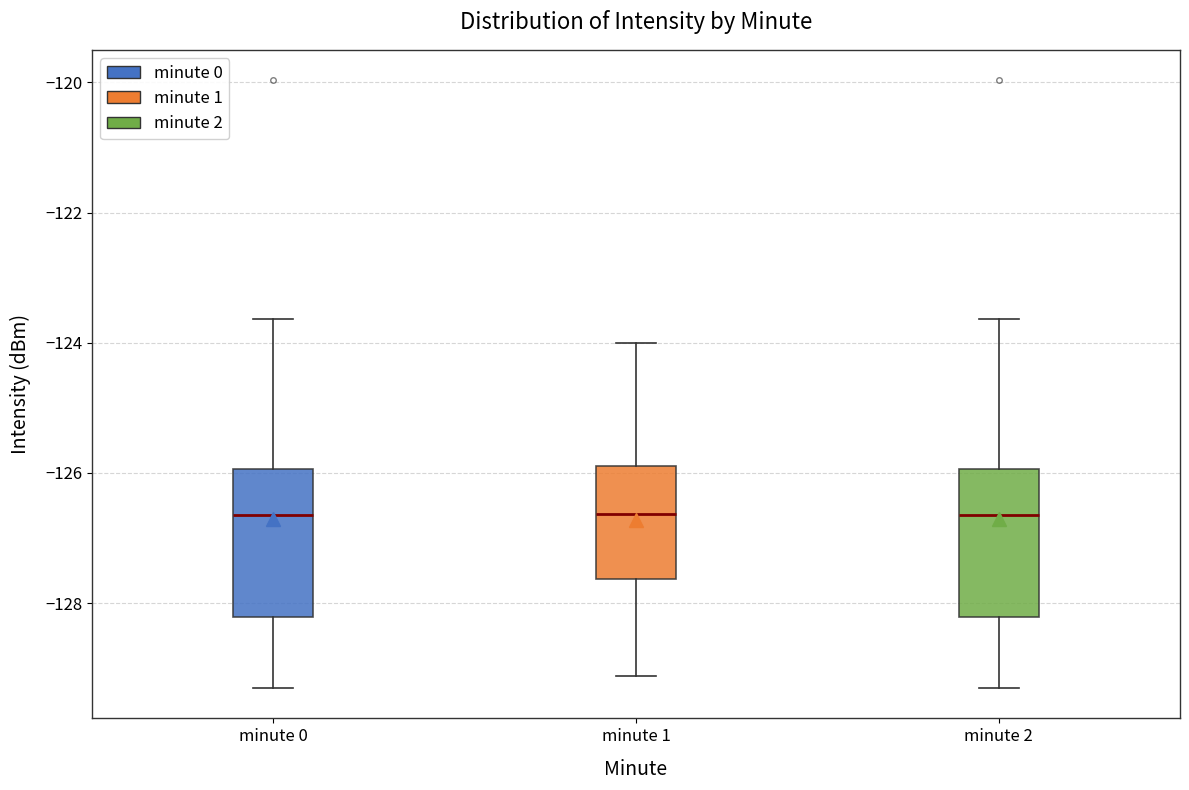

Reading left to right, read every box against the y-axis: the position of its median line, the range the box covers, and the ends of its whiskers. The values are not printed on the chart, so give them approximately, as read against the axis.

minute 0: median -126.6, box -128.2 to -126.0, whiskers -129.4 to -123.6
minute 1: median -126.6, box -127.6 to -125.8, whiskers -129.2 to -124.0
minute 2: median -126.6, box -128.2 to -126.0, whiskers -129.4 to -123.6